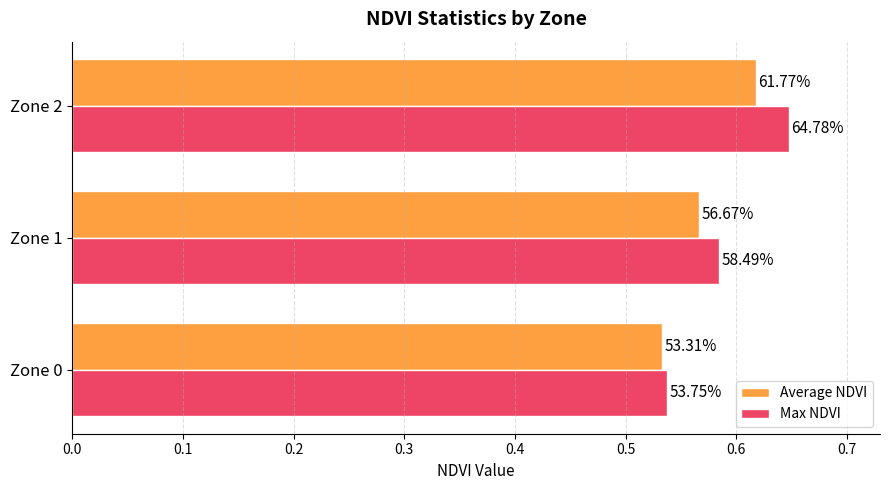

What are all the series names shown in the legend?

Average NDVI, Max NDVI